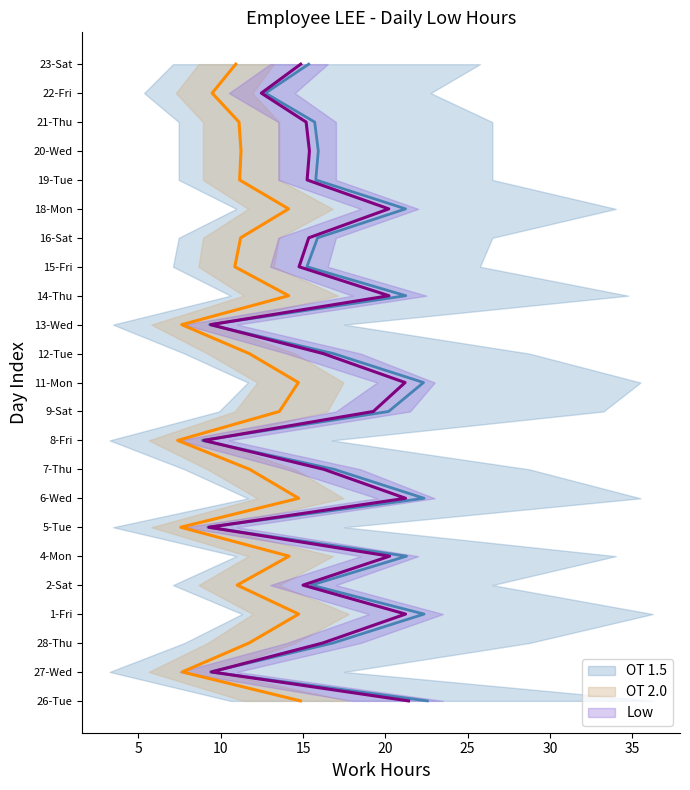

Rank the categories by Low_min value from highest to lowest.

6-Wed, 11-Mon, 1-Fri, 4-Mon, 18-Mon, 26-Tue, 14-Thu, 9-Sat, 28-Thu, 7-Thu, 12-Tue, 16-Sat, 19-Tue, 20-Wed, 21-Thu, 2-Sat, 15-Fri, 23-Sat, 22-Fri, 5-Tue, 13-Wed, 27-Wed, 8-Fri